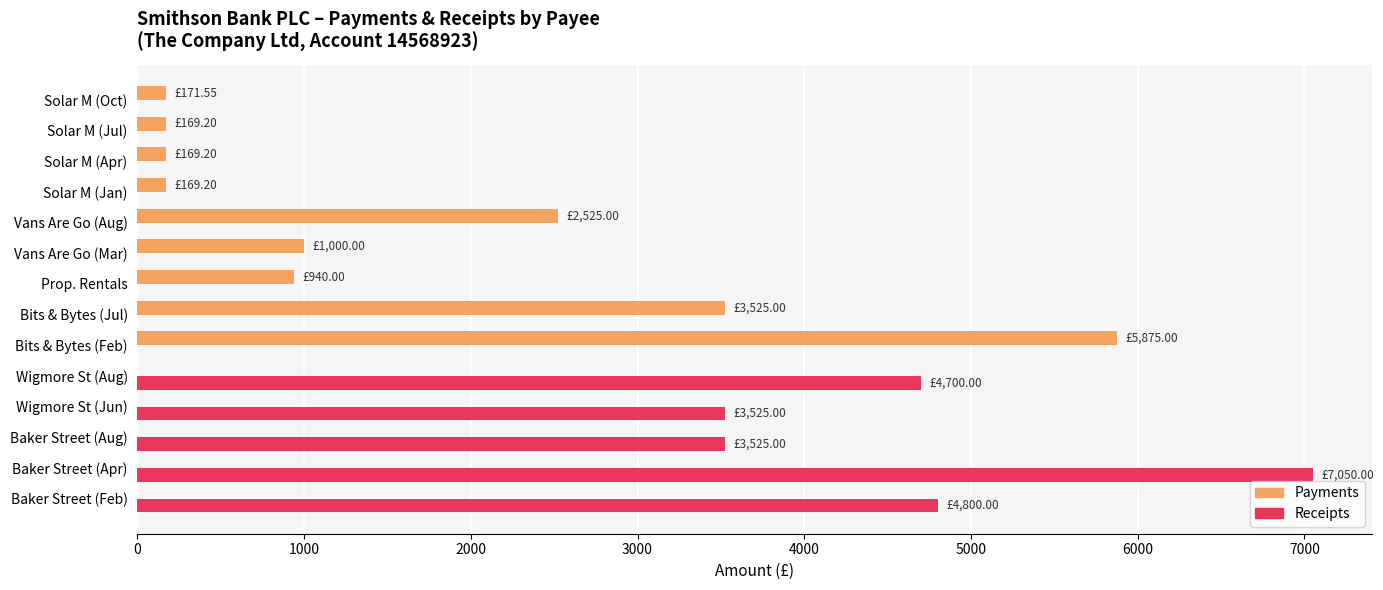

What is the total value across all series at Wigmore St (Jun)?

3525.0